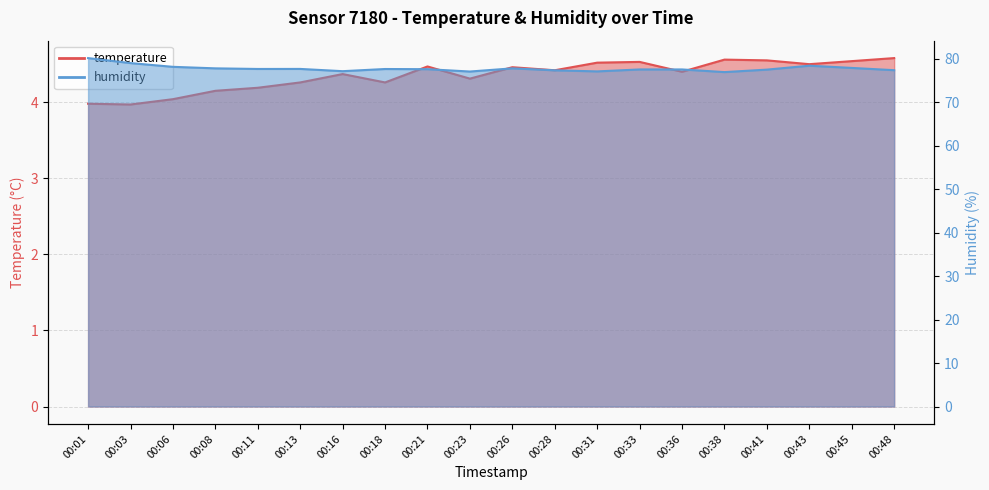

Between 00:08 and 00:31, which series saw the biggest shift?

humidity